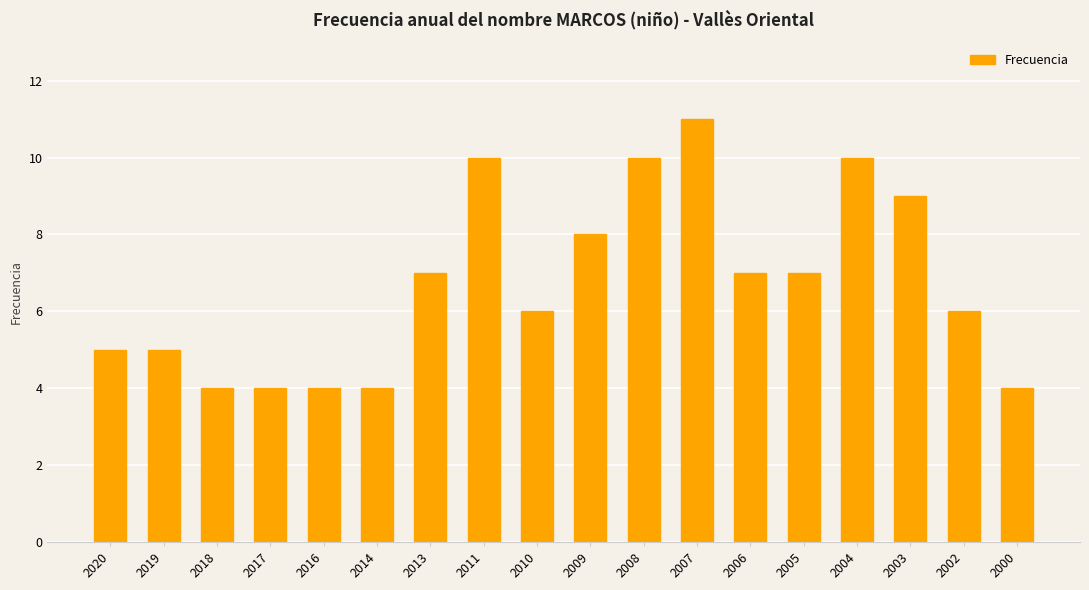

What is the minimum value shown in the chart?

4